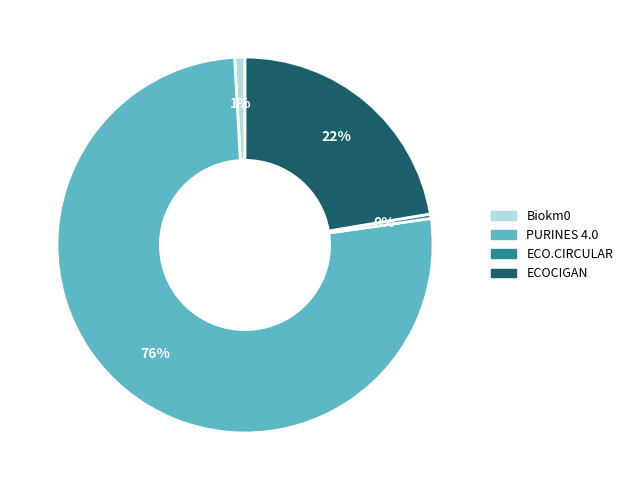

Count the number of slices in the pie.

4